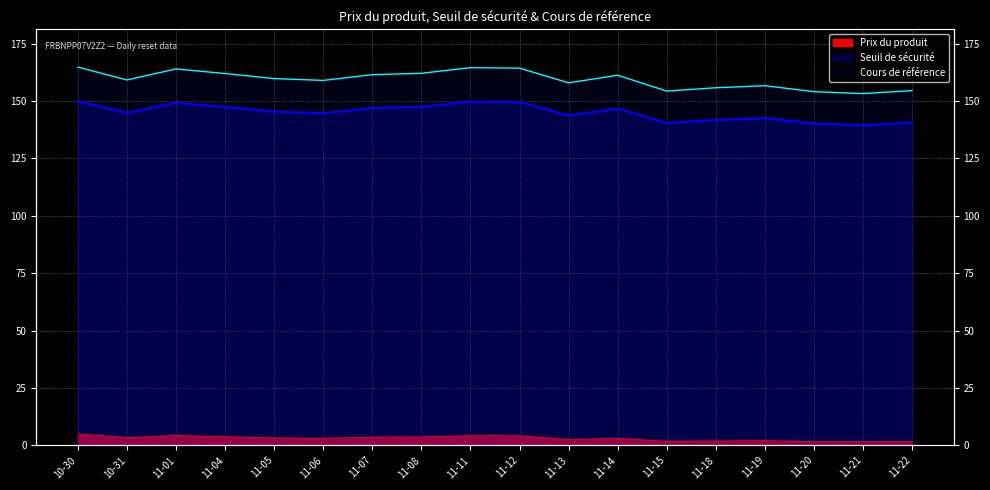

What is the total value across all series at 11-22?

296.9